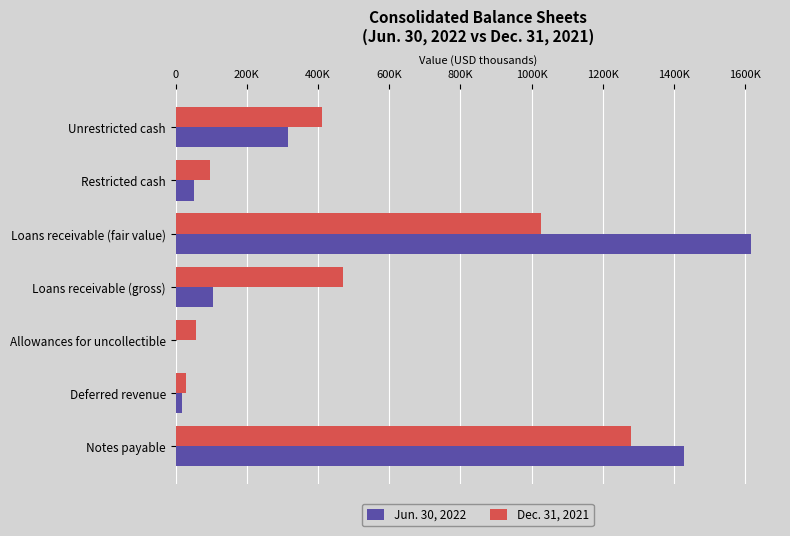

What are all the series names shown in the legend?

Jun. 30, 2022, Dec. 31, 2021